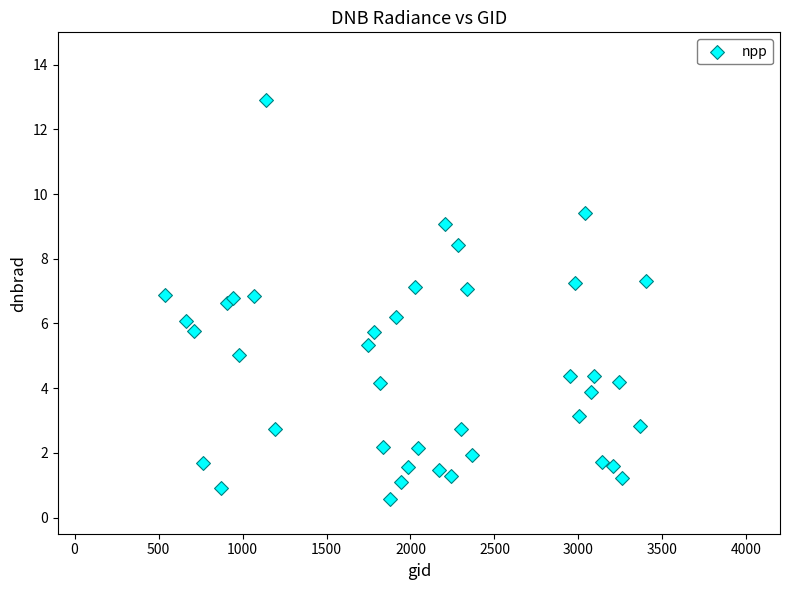

What is the range of Y values (max minus min)?

12.3